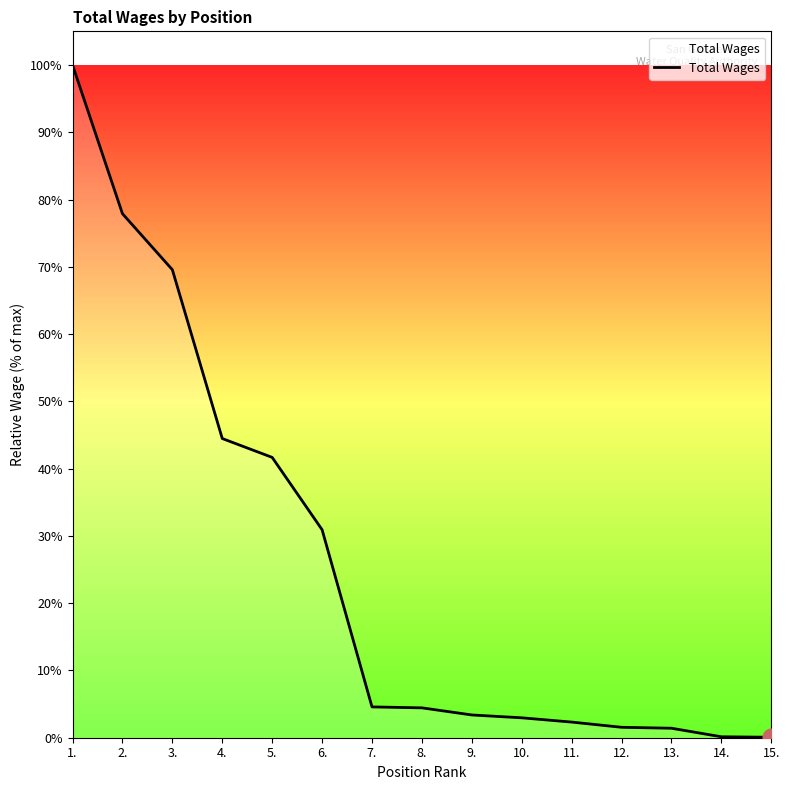

List the labels in order of value, smallest first.

15., 14., 13., 12., 11., 10., 9., 8., 7., 6., 5., 4., 3., 2., 1.